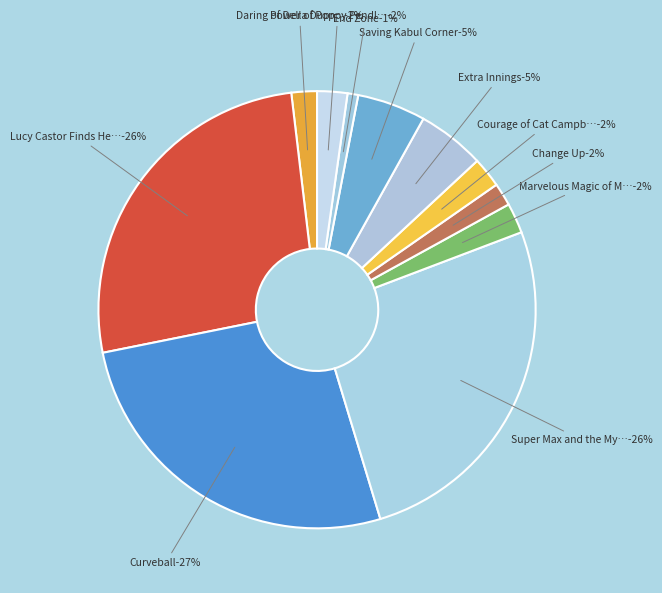

Count the number of slices in the pie.

11